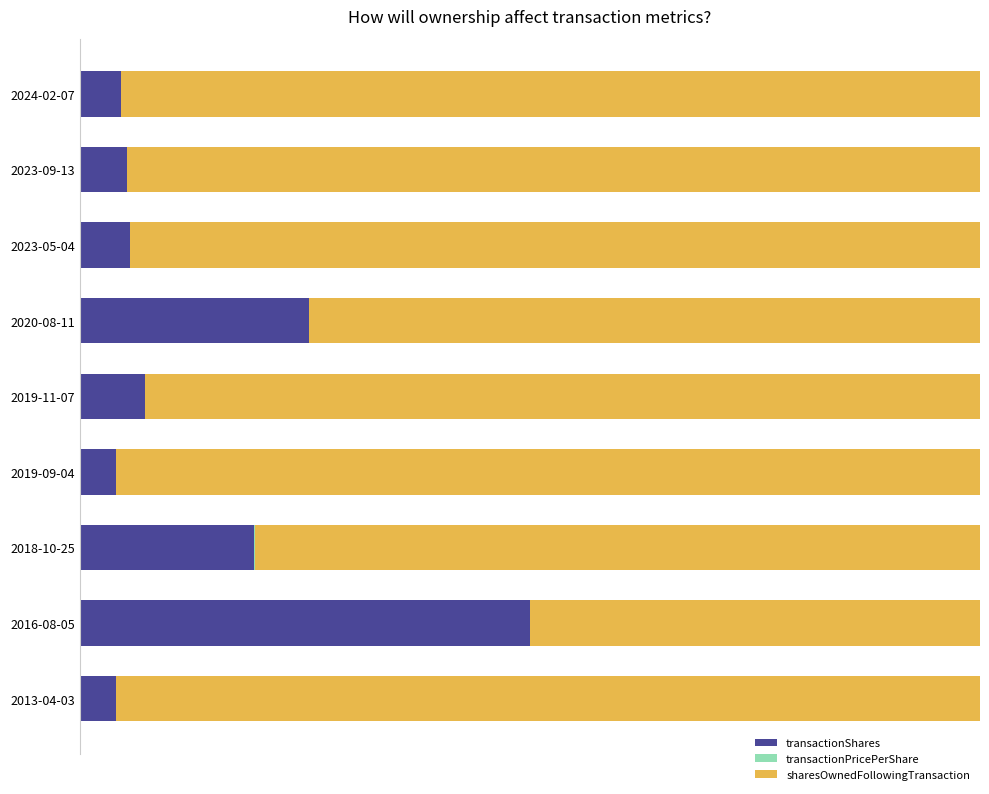

How many bars are there in total?

27